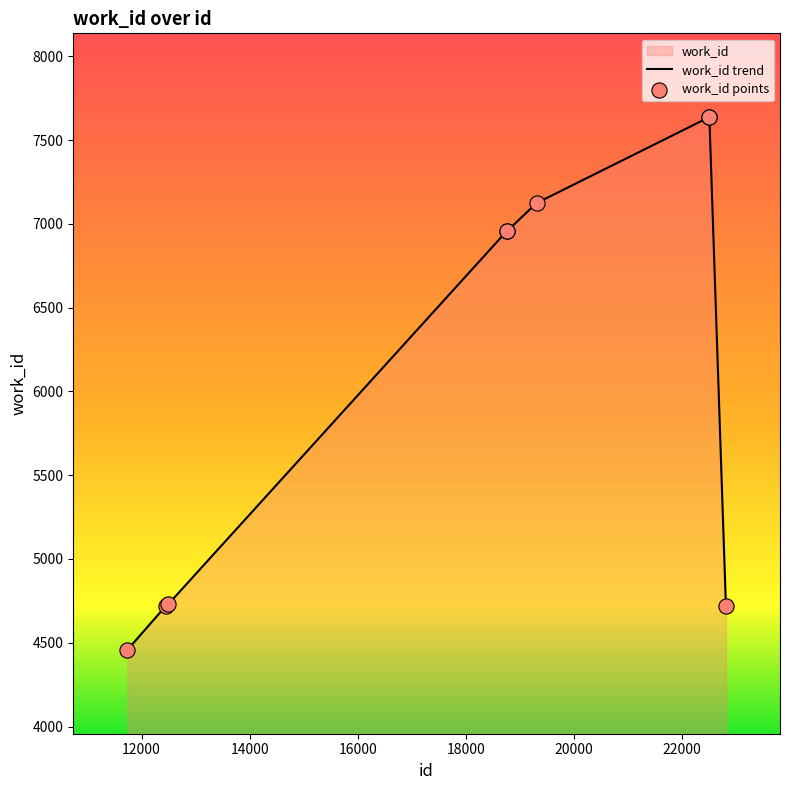

Which series has the largest total across all categories?

work_id trend